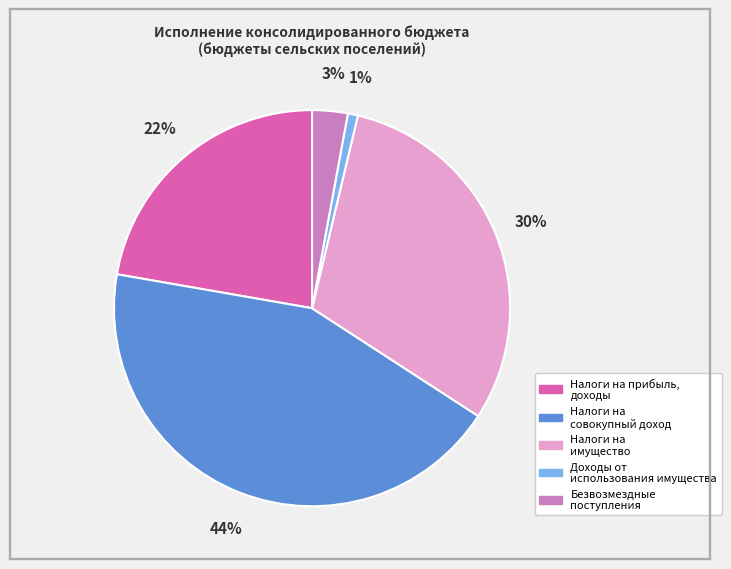

Is there any slice that represents more than half of the pie?

No